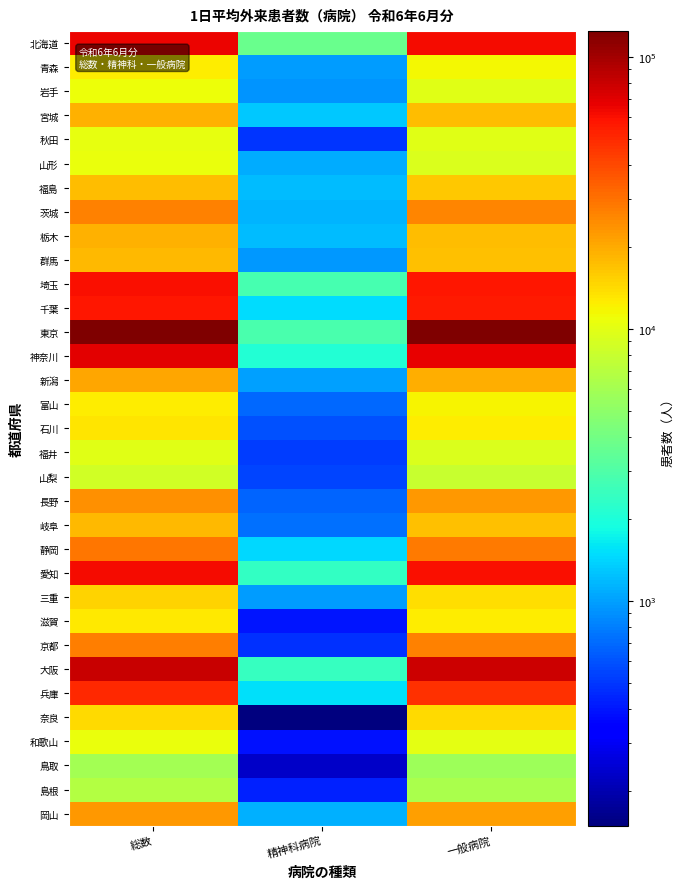

What is the difference between the highest and lowest values at 一般病院?

115498